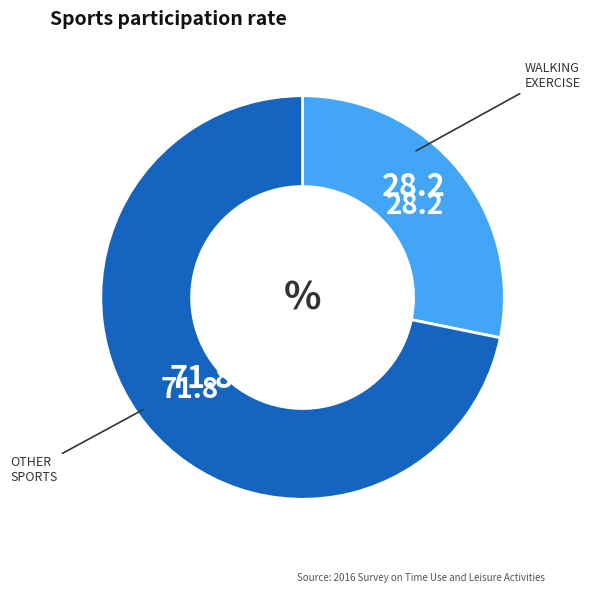

Is there a majority slice in this chart?

Yes